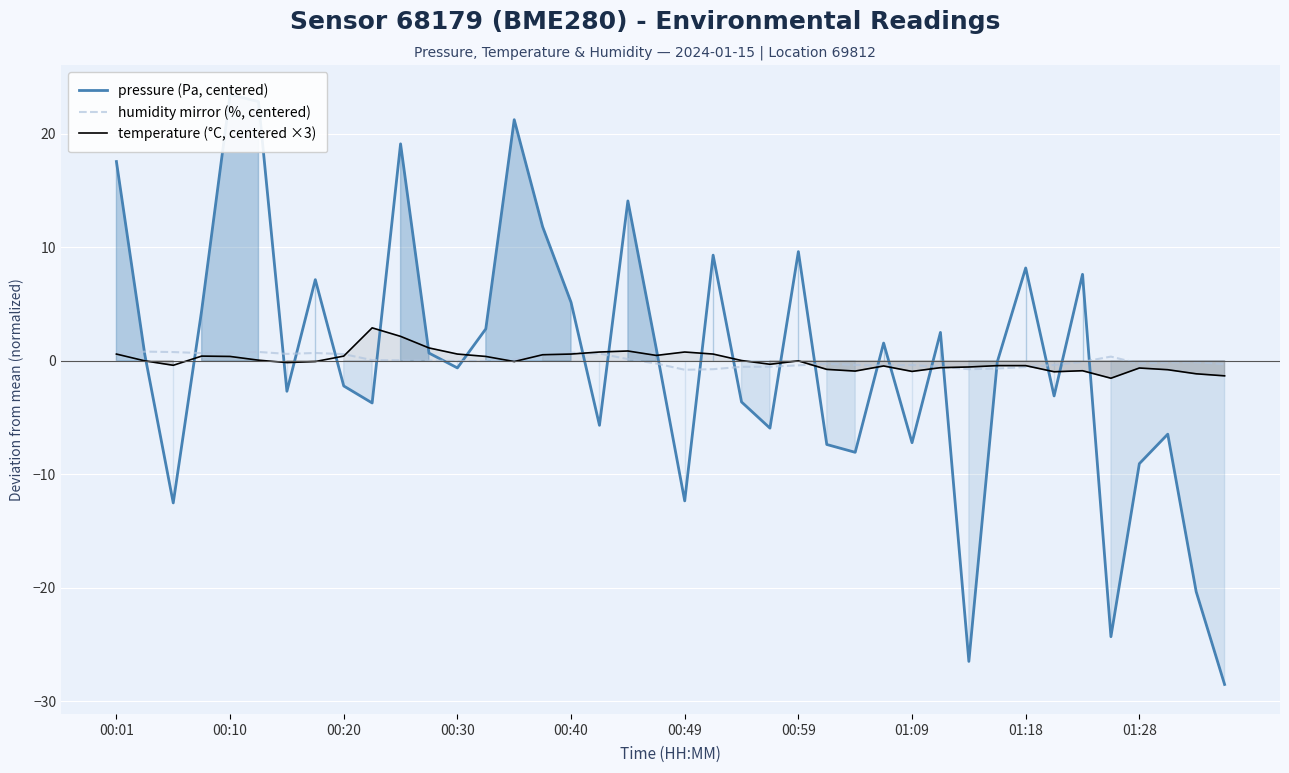

What is the smallest value displayed?

-28.5